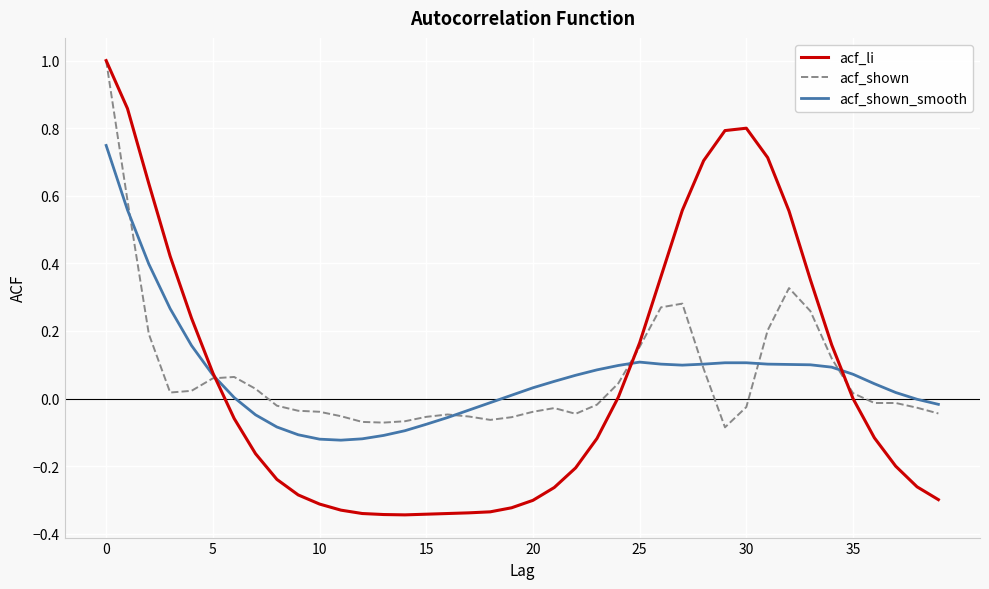

Which series has the widest spread of values?

acf_li